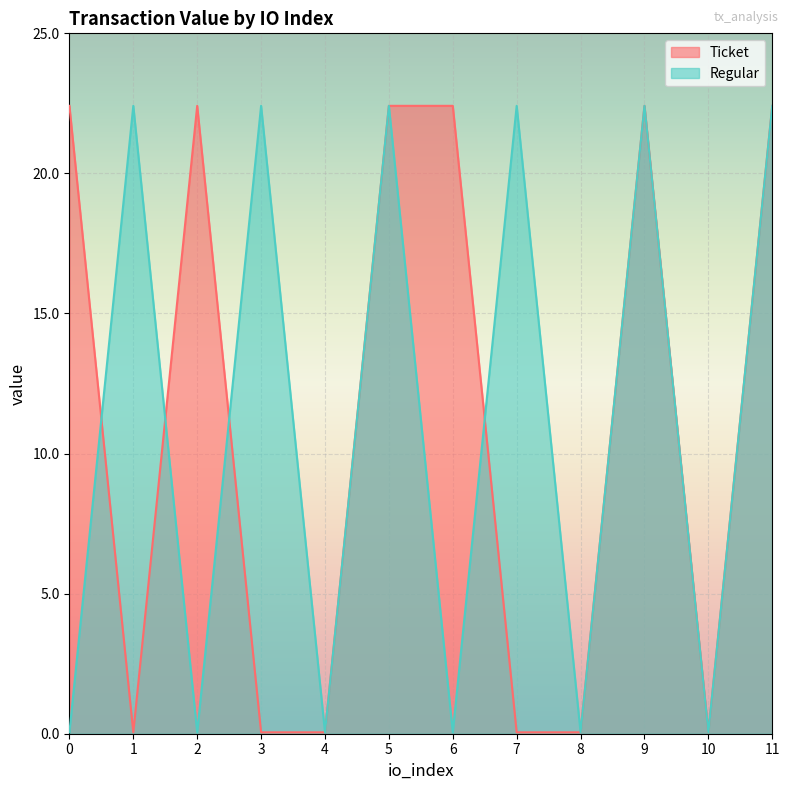

At how many categories does at least one series exceed 22?

9